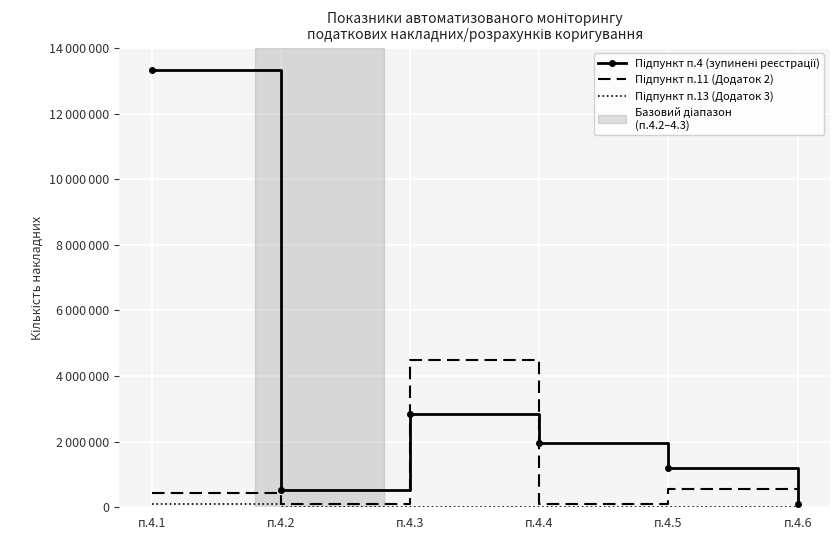

Between п.4.4 and п.4.6, which is larger?

п.4.4